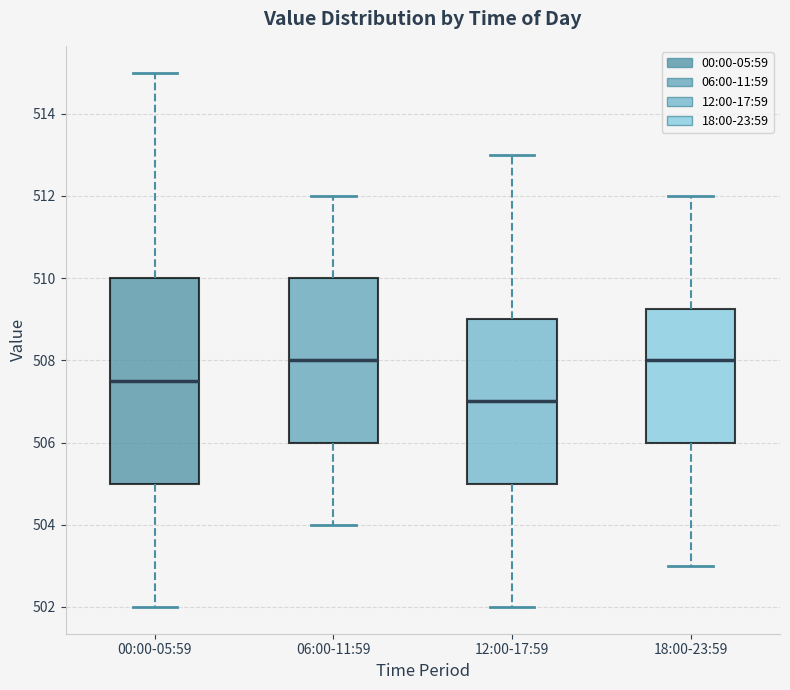

Where is the lower edge of the box for 00:00-05:59 on the y-axis? The values are not printed on the chart, so give them approximately, as read against the axis.

505.0